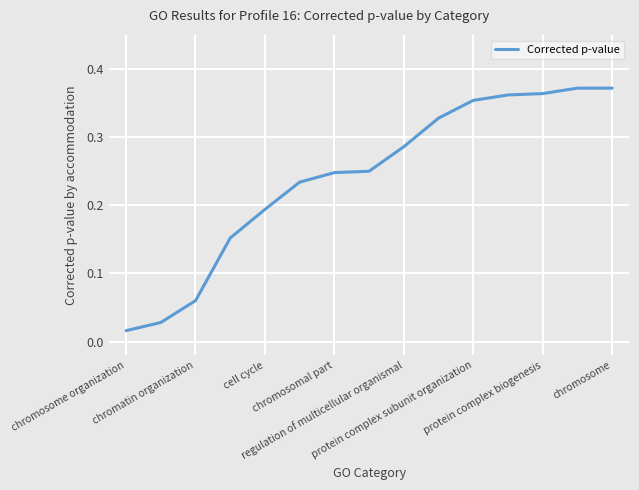

How many lines are shown in the chart?

1